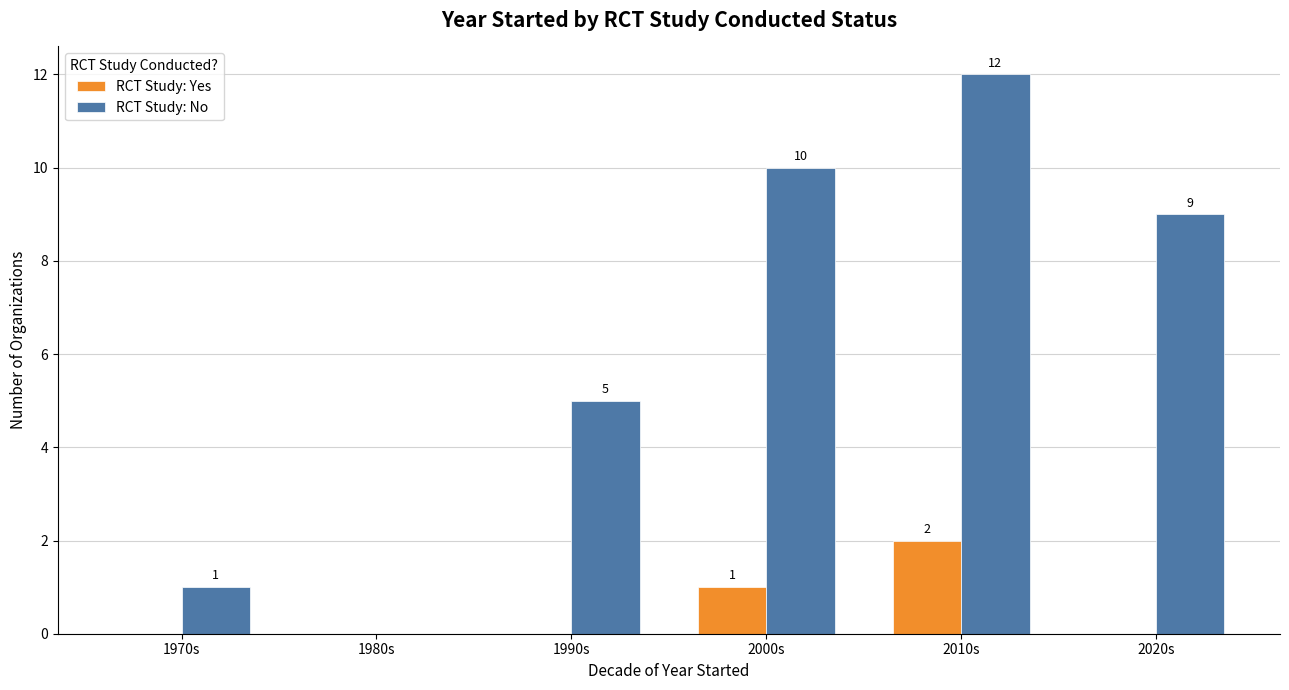

At which category is the sum across all series the highest?

2010s